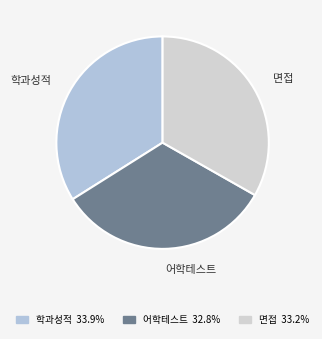

The 면접 slice represents 43% of the pie. True or false?

False